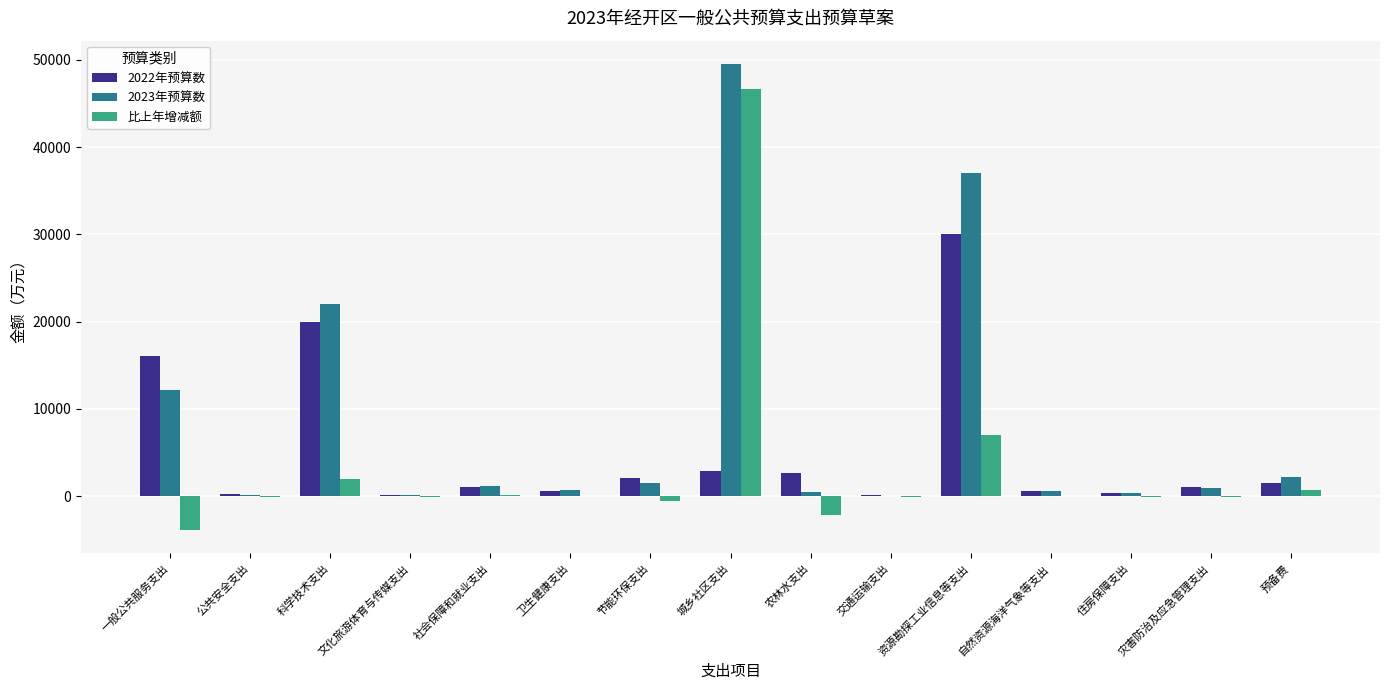

The value of 2023年预算数 at 科学技术支出 is 14063. True or false?

False